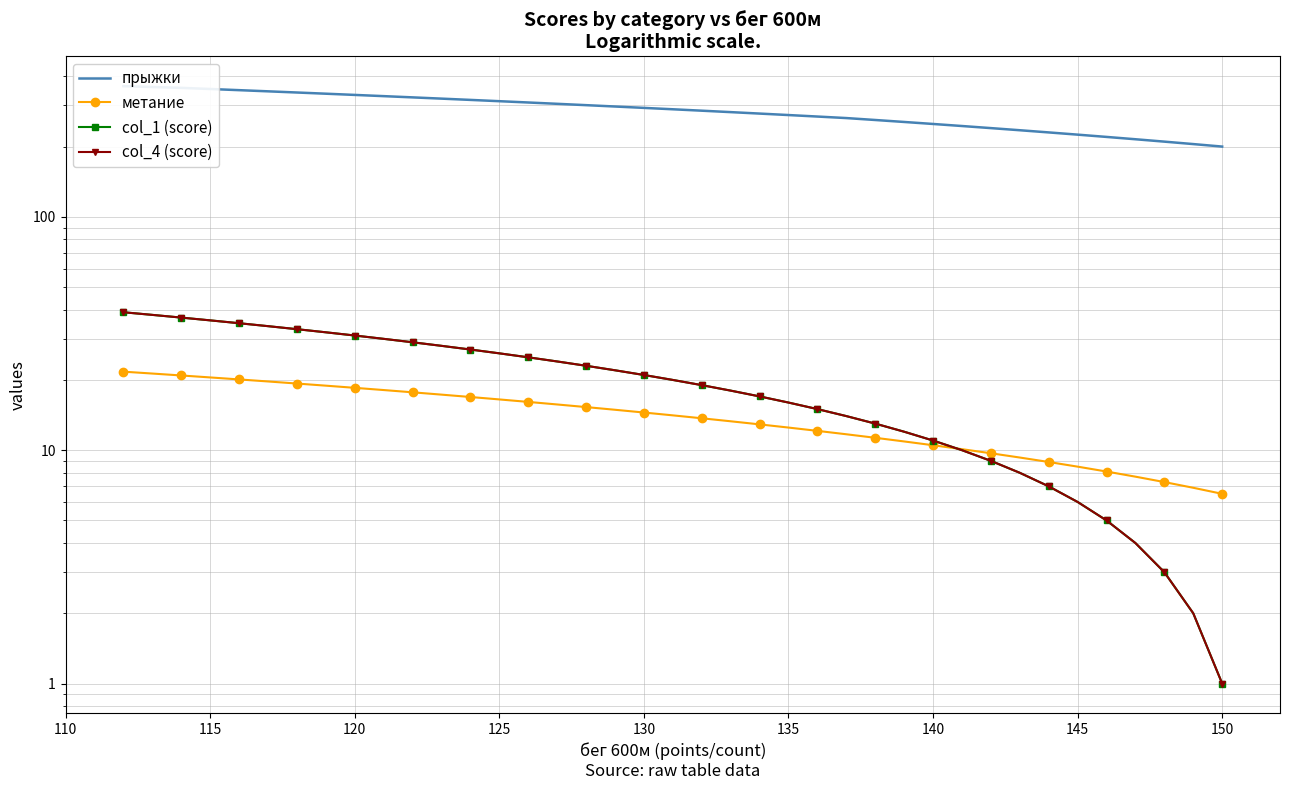

The value of col_4 (score) at 140 is 16.8. True or false?

False